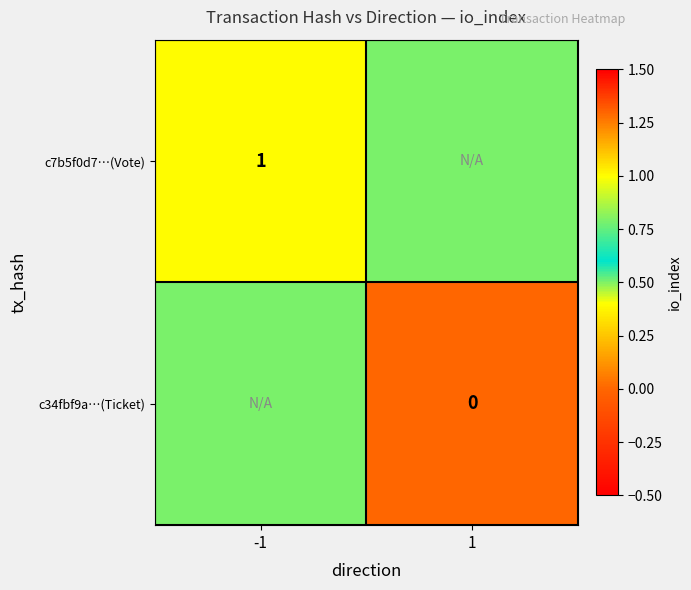

The value of c7b5f0d7…(Vote) at -1 is 1.0. True or false?

True